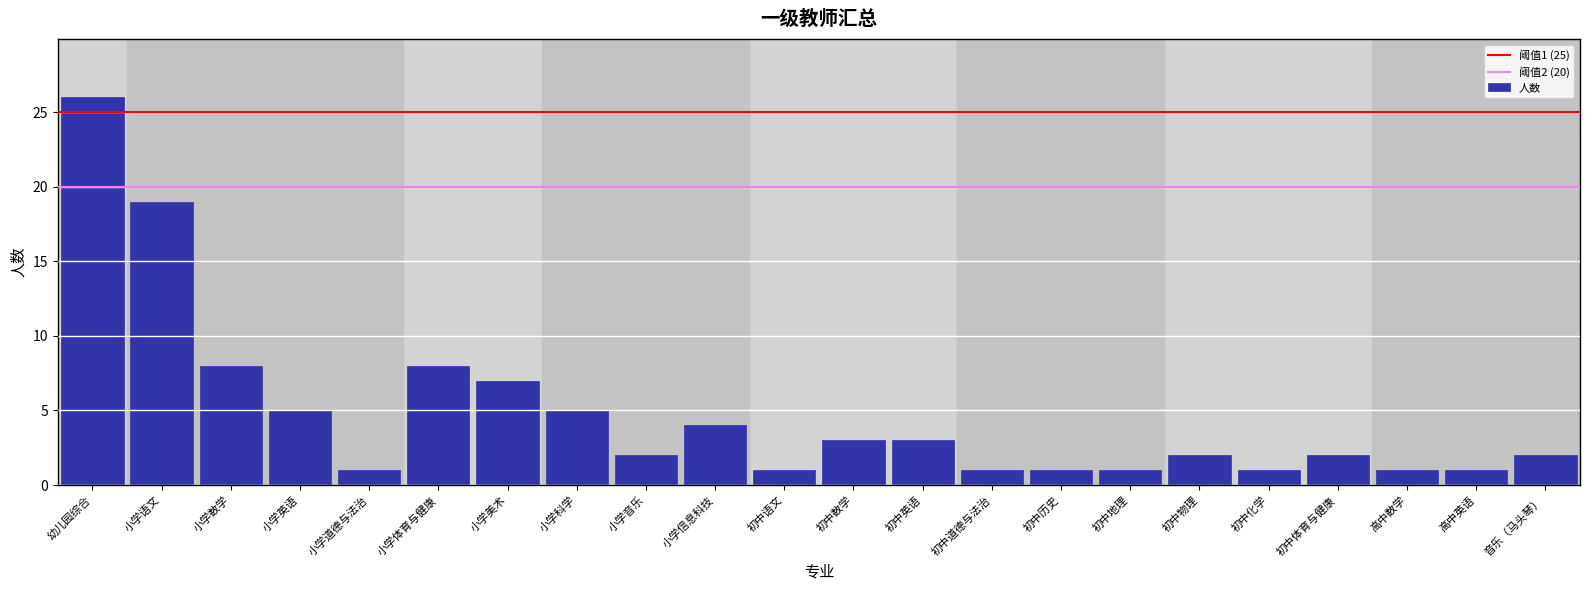

Reading left to right, what are all the values shown in this chart?

26	19	8	5	1	8	7	5	2	4	1	3	3	1	1	1	2	1	2	1	1	2